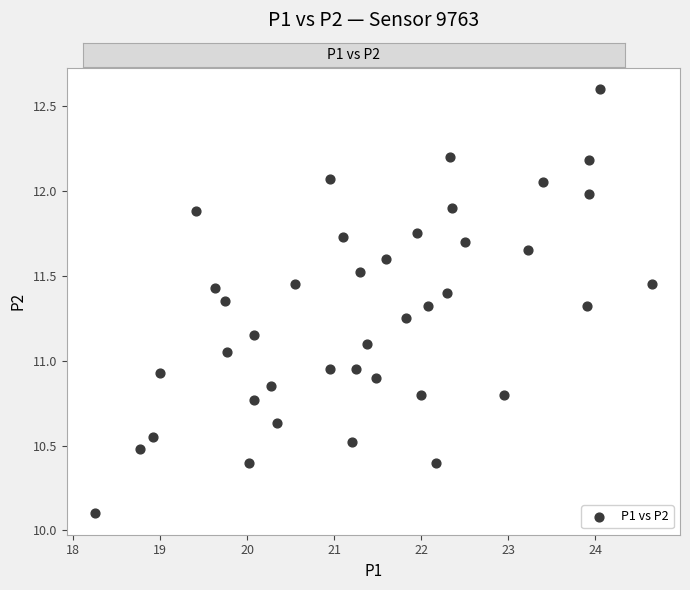

What is the range of X values (max minus min)?

6.4